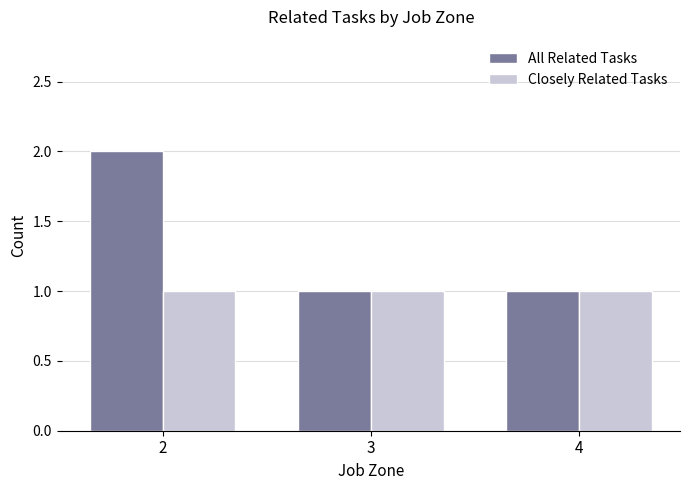

Rank the series by their maximum value, from highest to lowest.

All Related Tasks, Closely Related Tasks